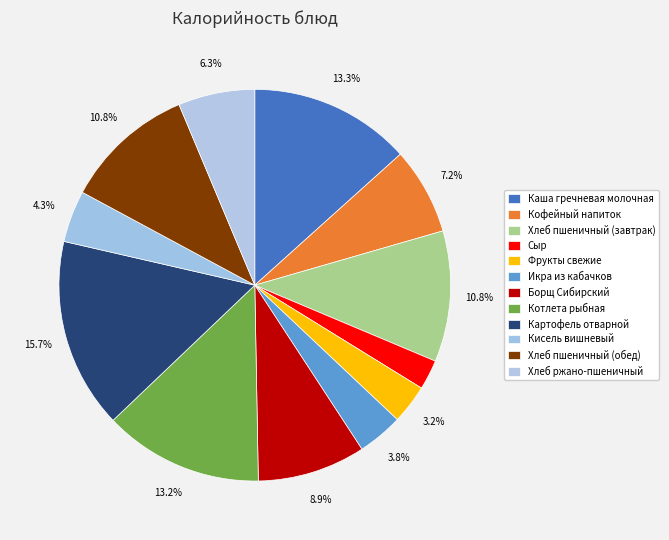

What is the smallest slice in the pie chart?

Сыр